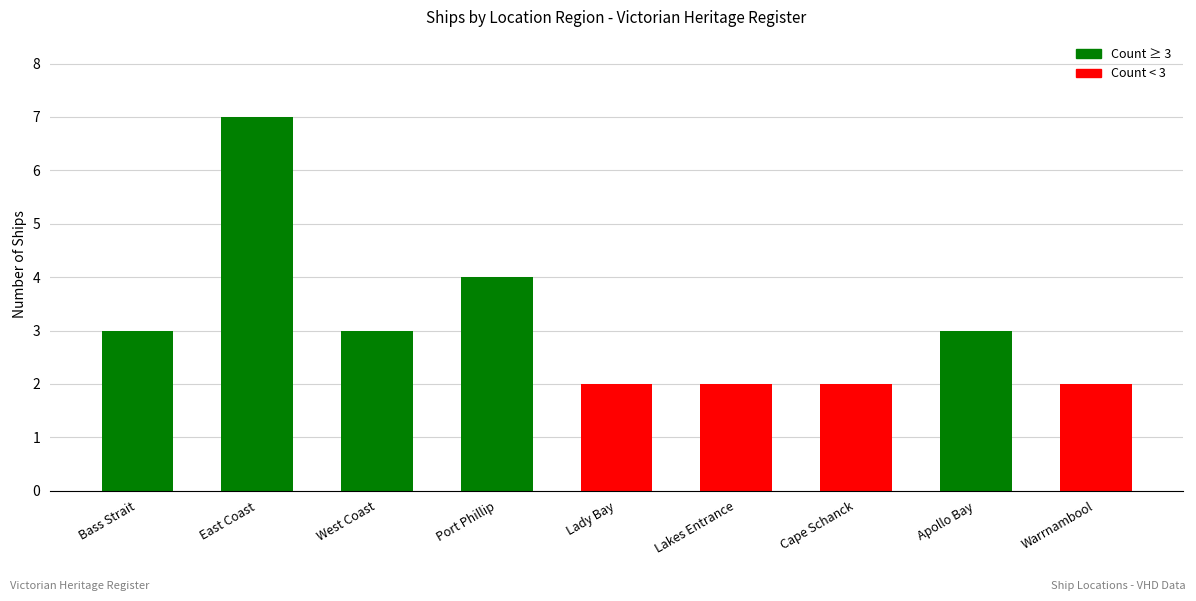

The value at Lakes Entrance is 2. True or false?

True